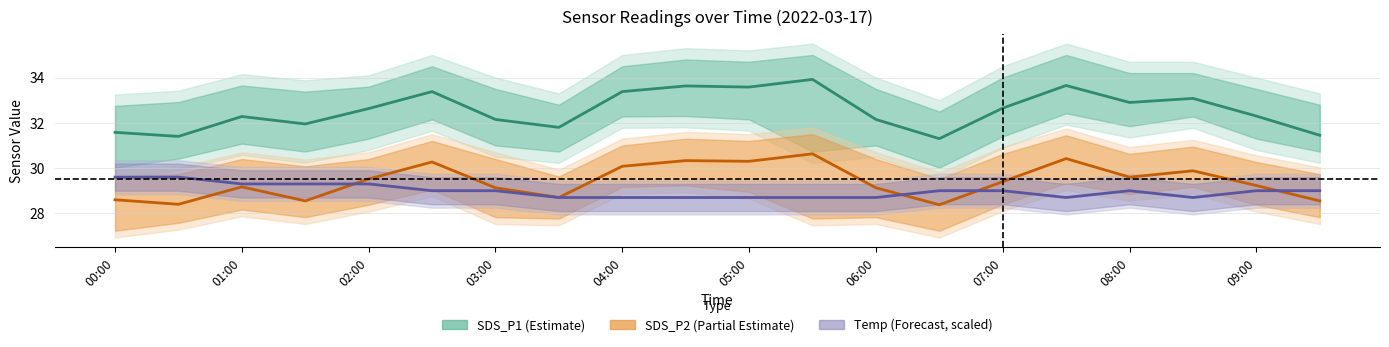

How many intersections are there between Temp (Forecast, scaled) and SDS_P2 (Partial Estimate)?

6